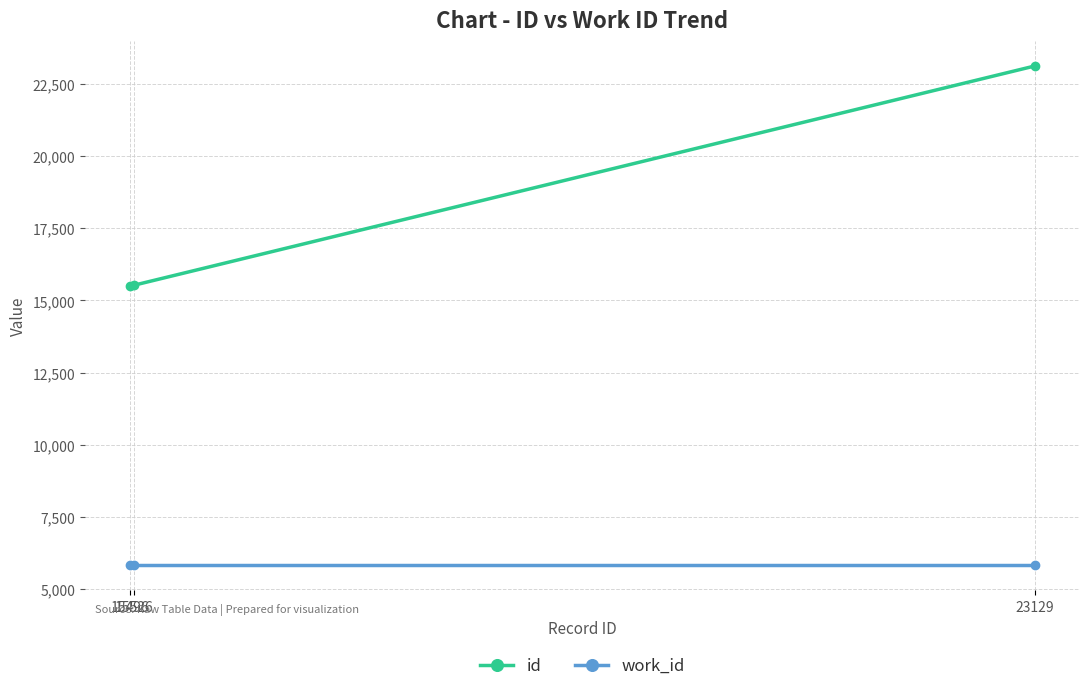

Rank the series by their maximum value, from lowest to highest.

work_id, id